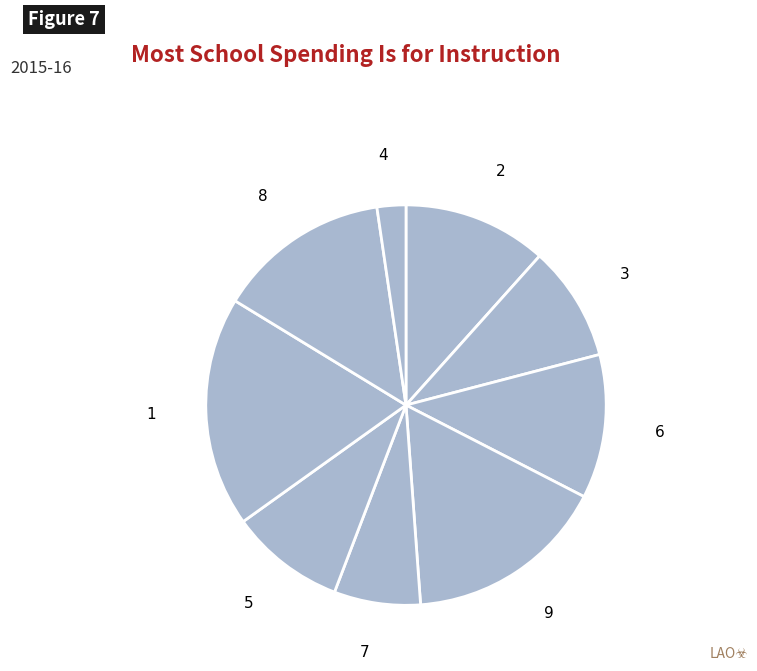

Approximately how many times larger is the value at 6 compared to 9?

0.7